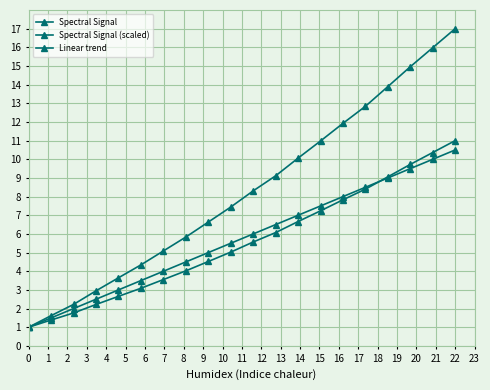

How many values in the Linear trend series are below 6?

10